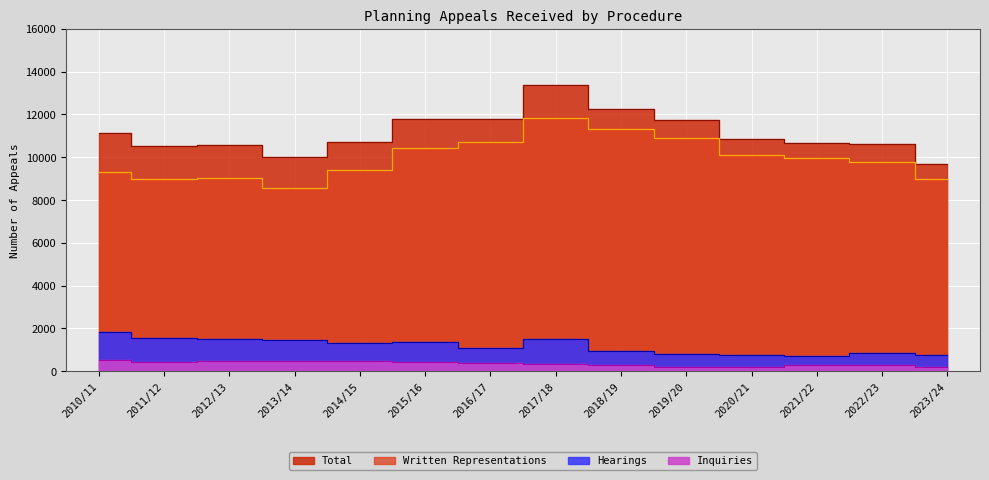

List the series in order of their peak value, highest first.

Total, Written Representations, Hearings, Inquiries